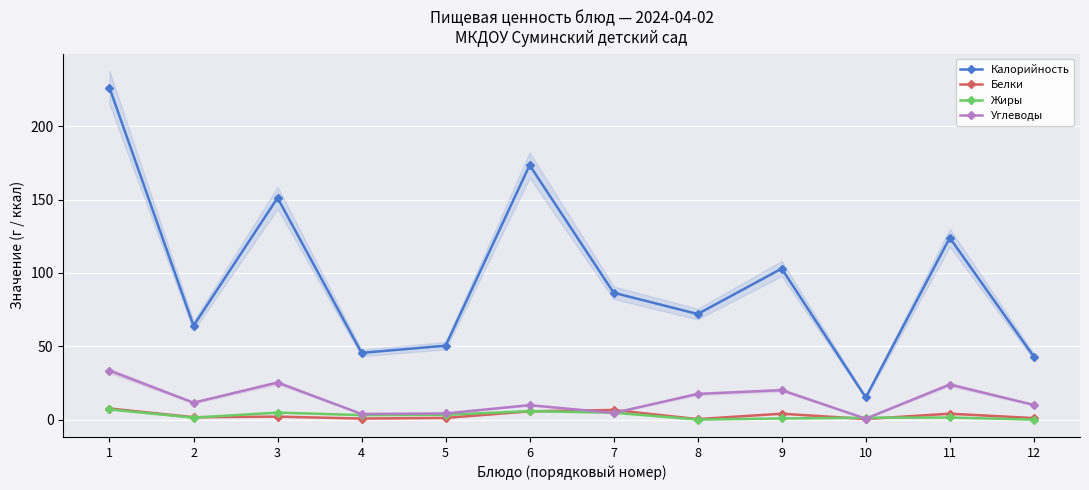

Which series ends up on top after the final intersection of Жиры and Углеводы?

Углеводы